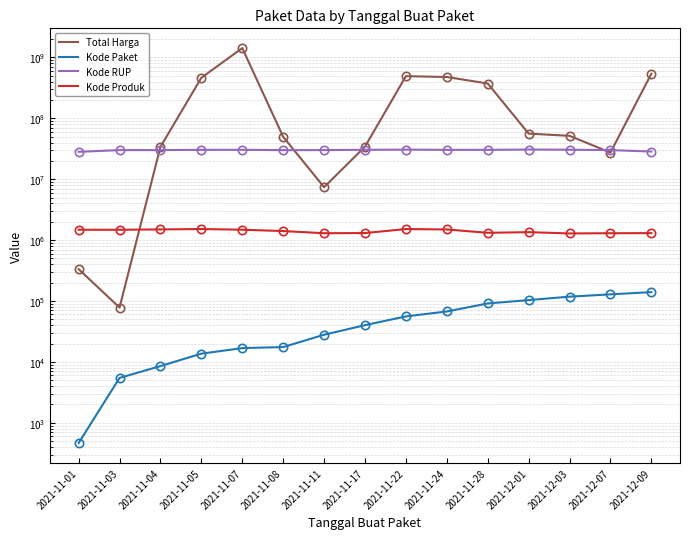

List the labels in order of Kode Produk value, largest first.

2021-11-05, 2021-11-22, 2021-11-04, 2021-11-24, 2021-11-07, 2021-11-01, 2021-11-03, 2021-11-08, 2021-12-01, 2021-11-28, 2021-11-17, 2021-12-09, 2021-11-11, 2021-12-07, 2021-12-03